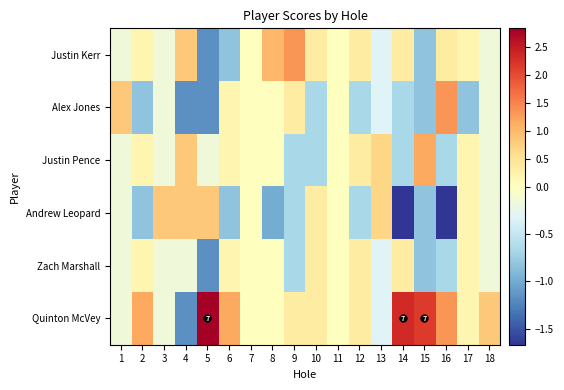

What is the minimum value shown in the chart?

-1.7